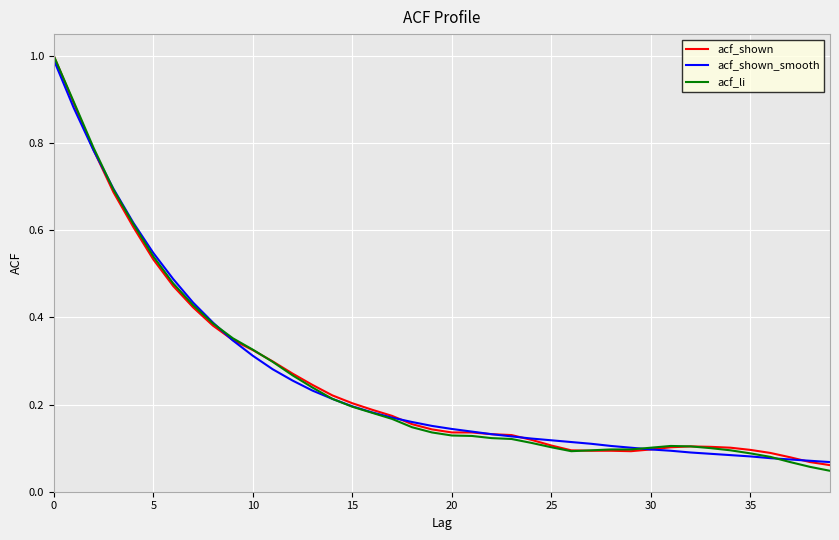

Which series has the largest range (max minus min)?

acf_li